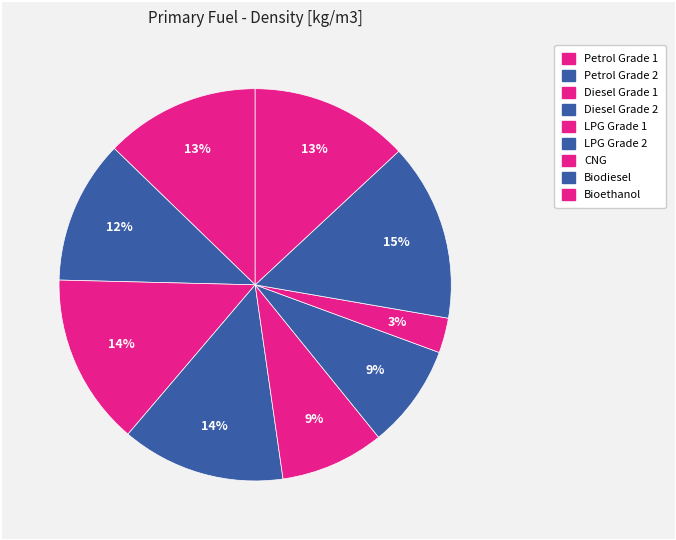

How many segments does this pie chart have?

9